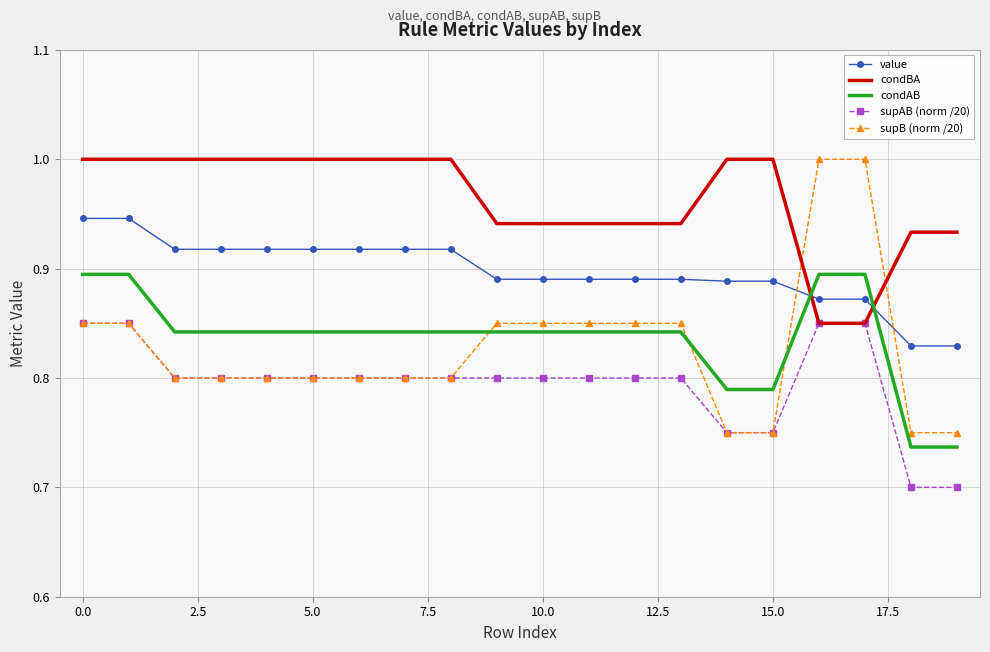

Which series has the largest total across all categories?

condBA